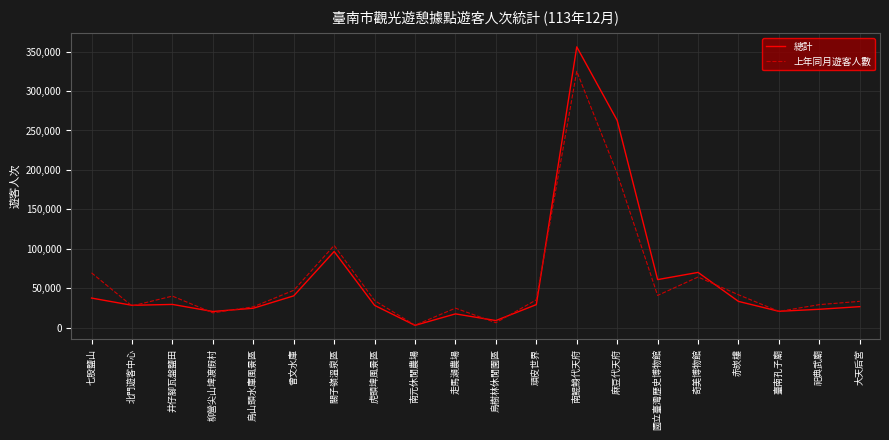

True or false: 總計 has a value of 60927 at 國立臺灣歷史博物館.

True